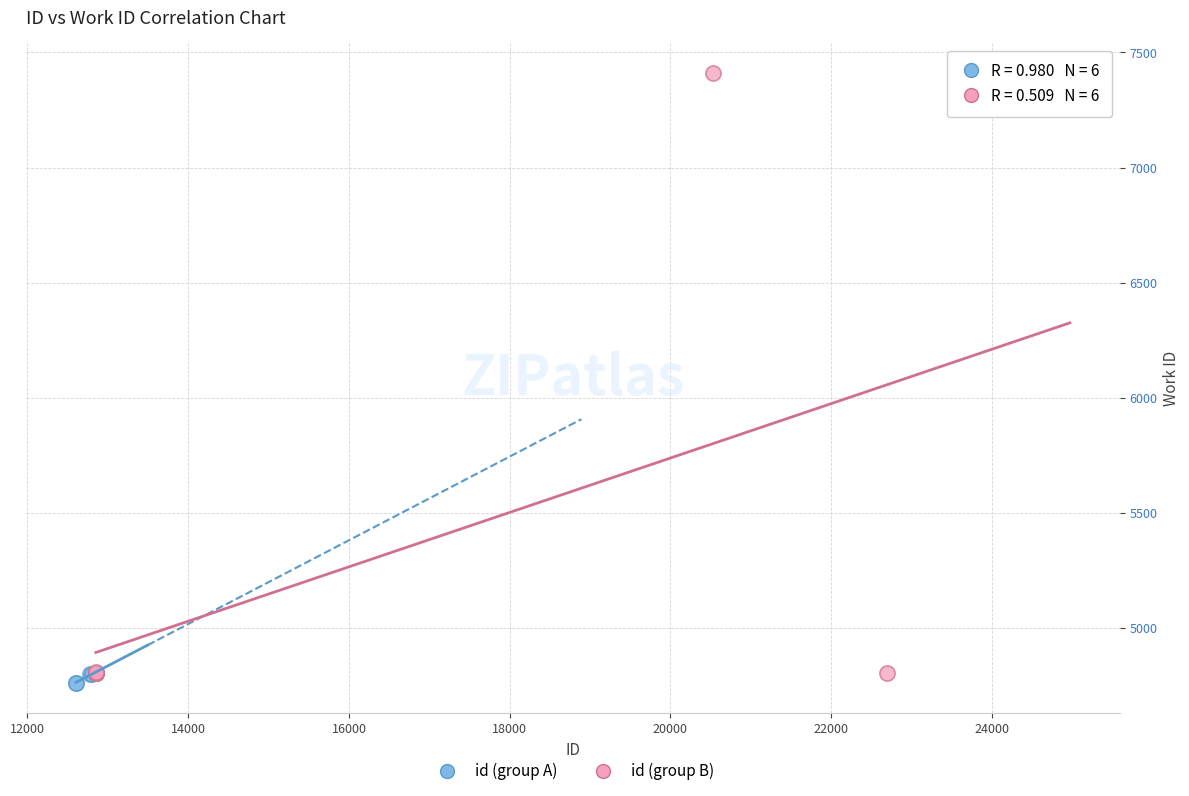

Which series reaches the minimum Y coordinate?

id (group A)